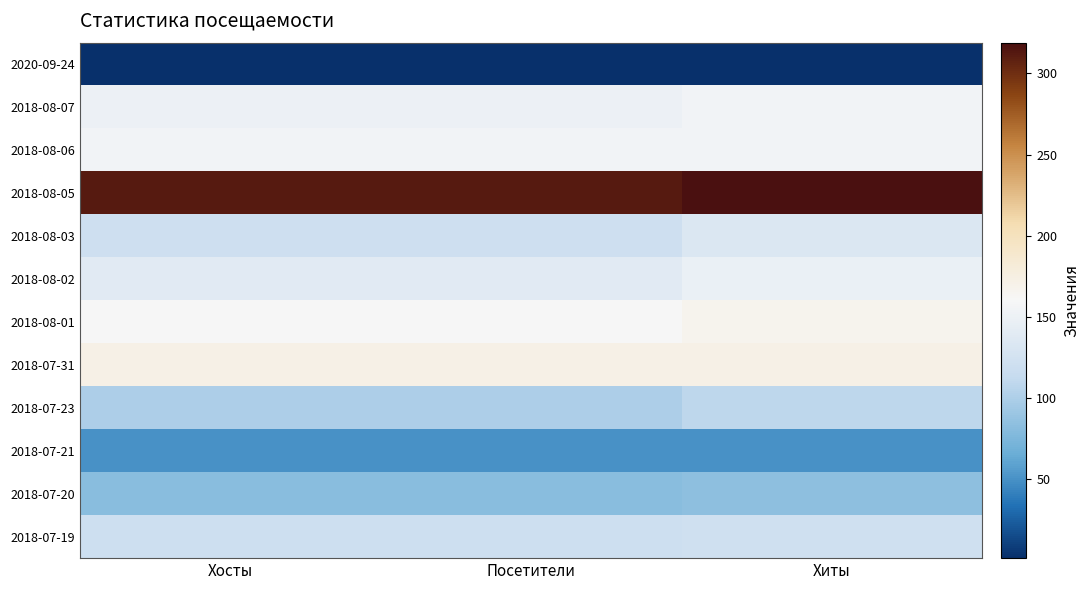

Between Хосты and Посетители, which is larger?

Хосты